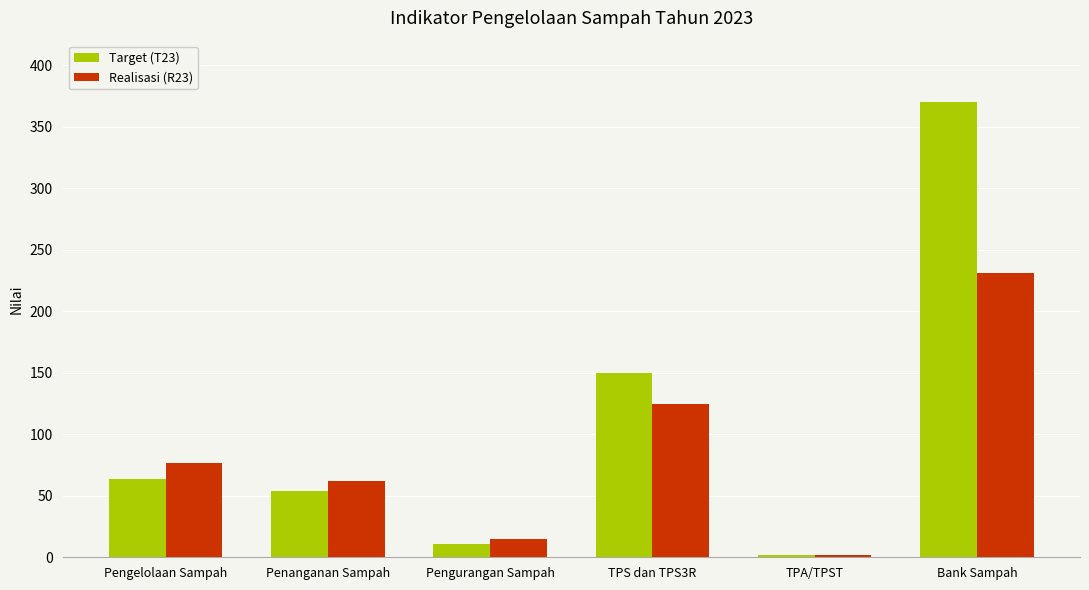

What is the difference between the second highest and minimum values in the Realisasi (R23) series?

123